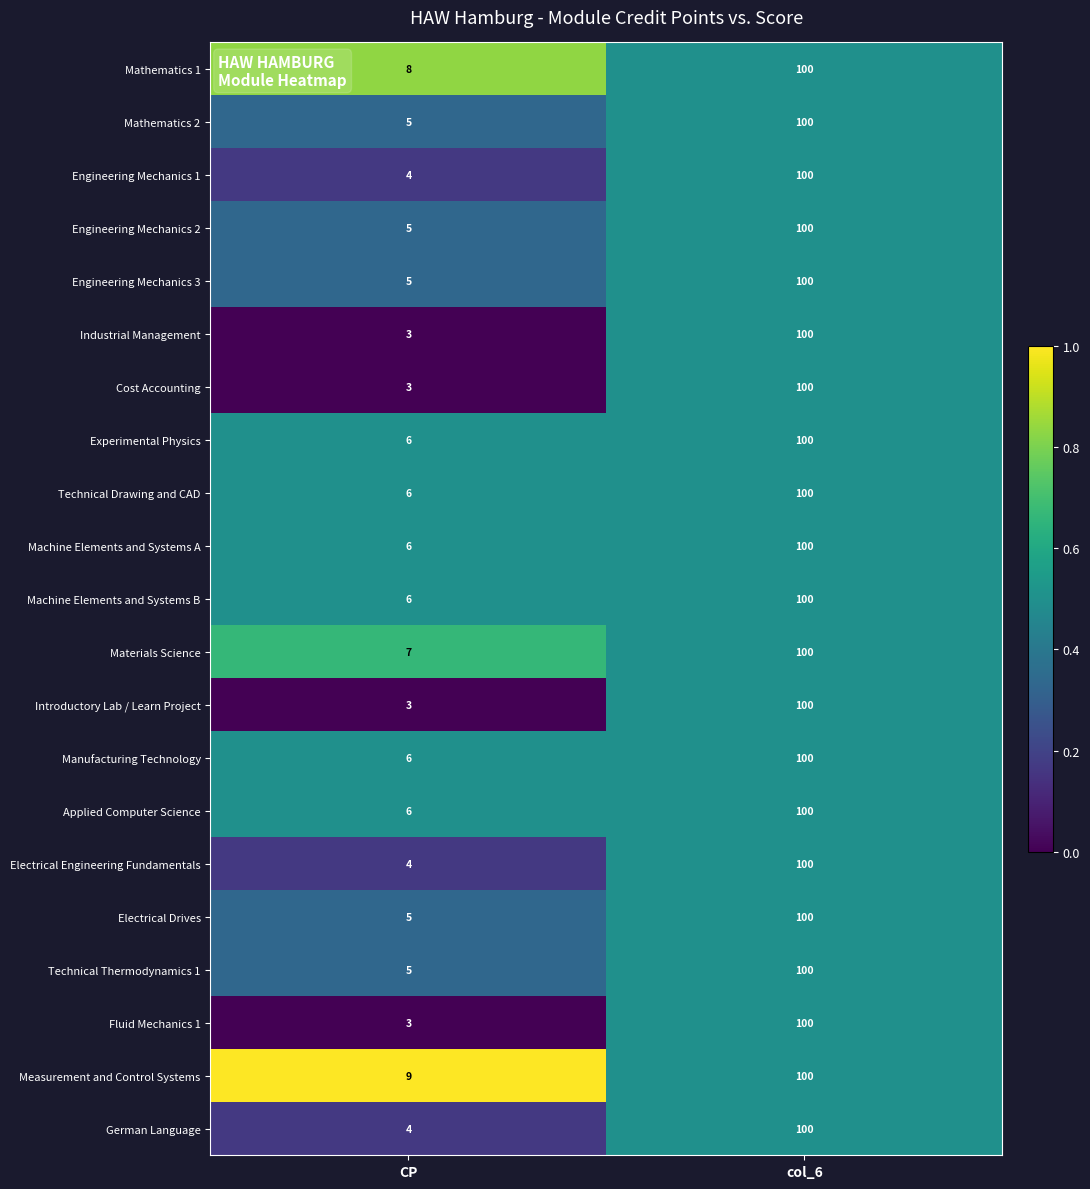

Which series has the largest total across all categories?

Measurement and Control Systems